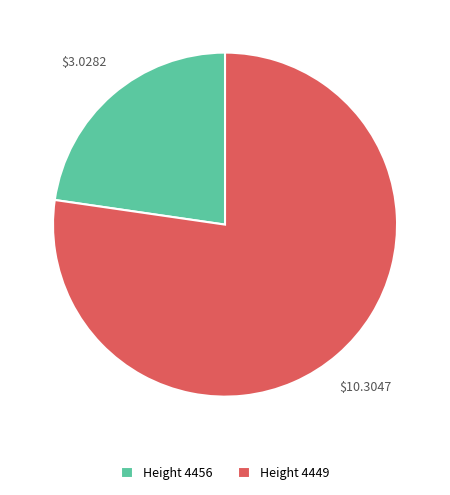

Do Height 4456 and Height 4449 together represent more than half of the pie?

Yes